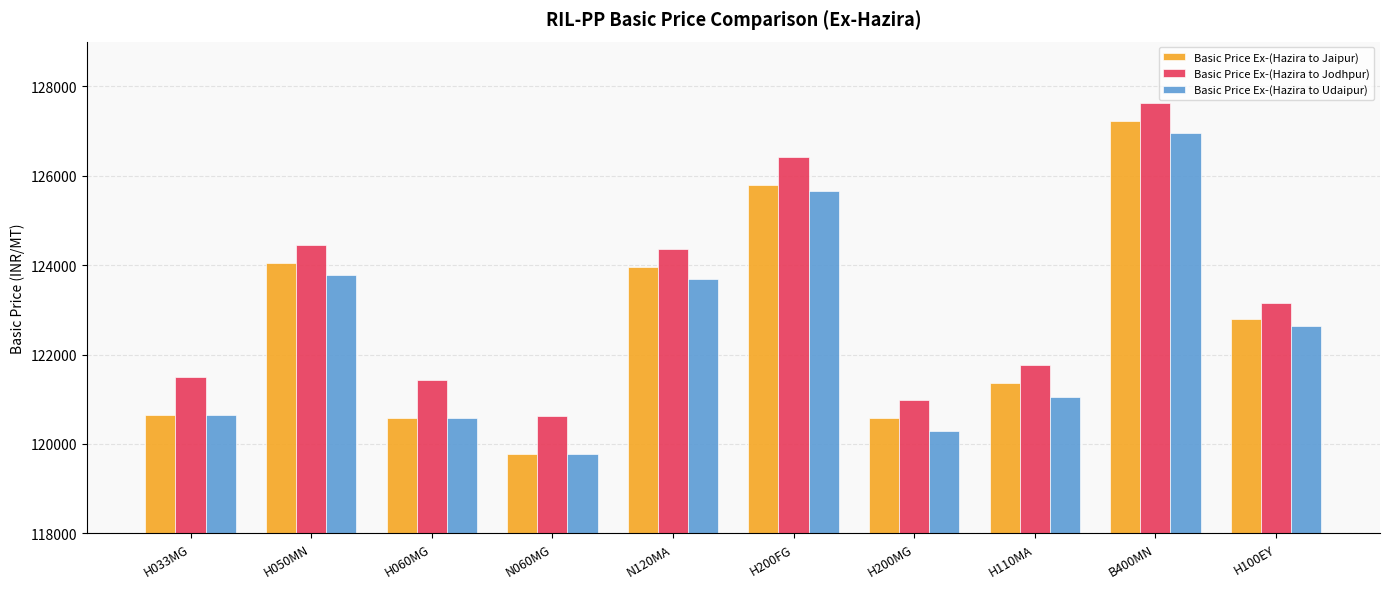

Reading right to left, what are all the values shown in this chart?

Basic Price Ex-(Hazira to Jaipur): H100EY=122803	B400MN=127233	H110MA=121353	H200MG=120573	H200FG=125803	N120MA=123963	N060MG=119773	H060MG=120573	H050MN=124053	H033MG=120643
Basic Price Ex-(Hazira to Jodhpur): H100EY=123164	B400MN=127634	H110MA=121764	H200MG=120984	H200FG=126414	N120MA=124364	N060MG=120634	H060MG=121434	H050MN=124454	H033MG=121504
Basic Price Ex-(Hazira to Udaipur): H100EY=122641	B400MN=126961	H110MA=121061	H200MG=120281	H200FG=125661	N120MA=123691	N060MG=119771	H060MG=120571	H050MN=123781	H033MG=120641